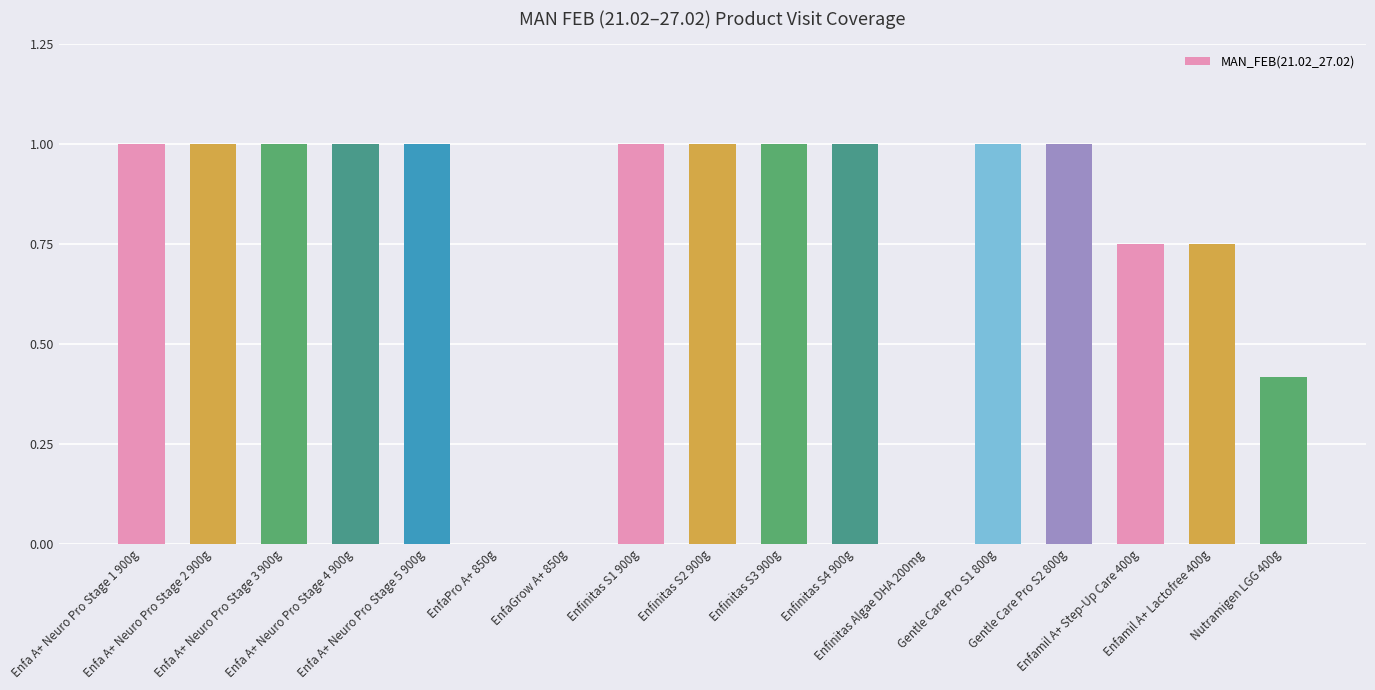

The value at EnfaPro A+ 850g is -0.7. True or false?

False